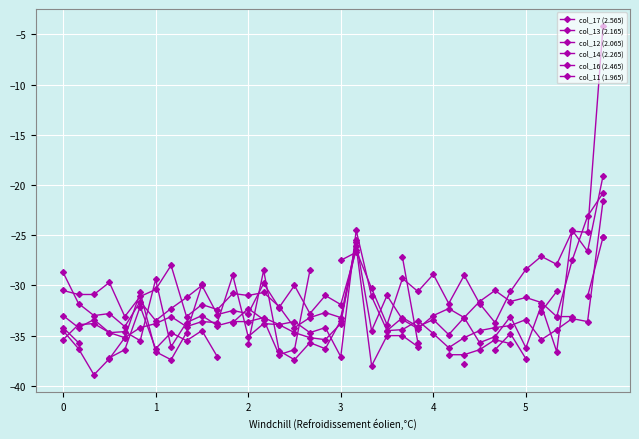

True or false: col_14 (2.265) and col_11 (1.965) intersect in this chart.

True